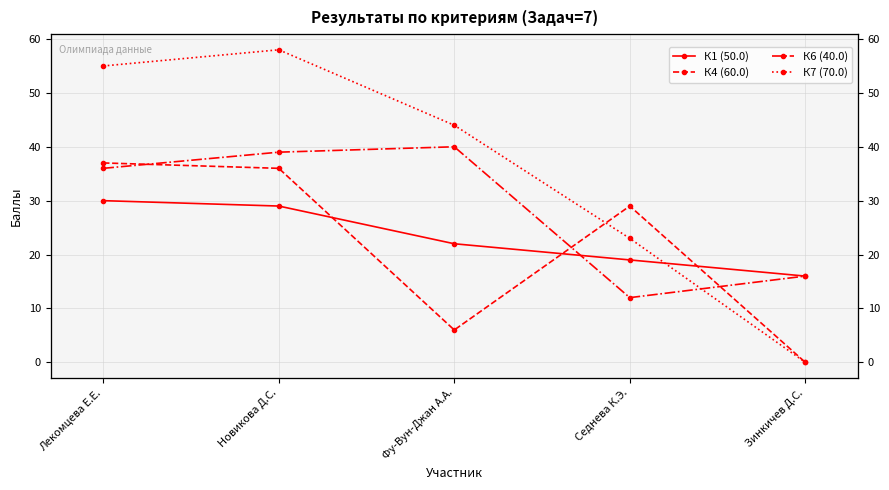

At Зинкичев Д.С., list the series in order from largest to smallest.

К1 (50.0), К6 (40.0), К4 (60.0), К7 (70.0)